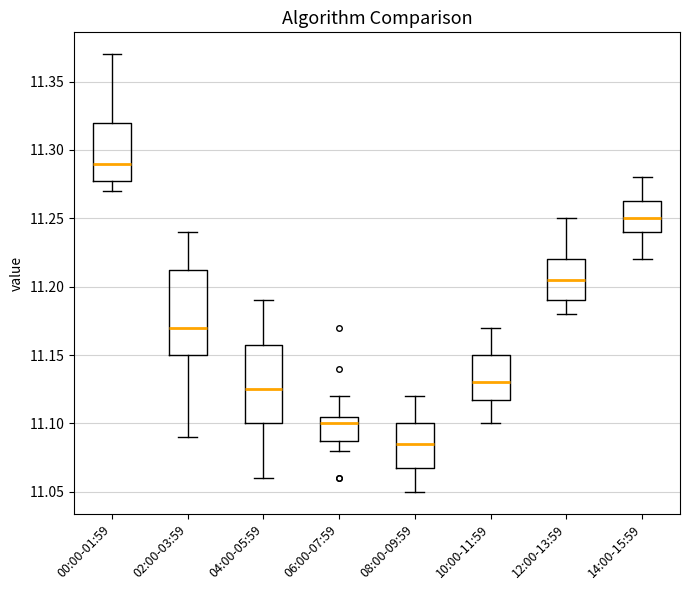

Which box's median line is the highest?

00:00-01:59